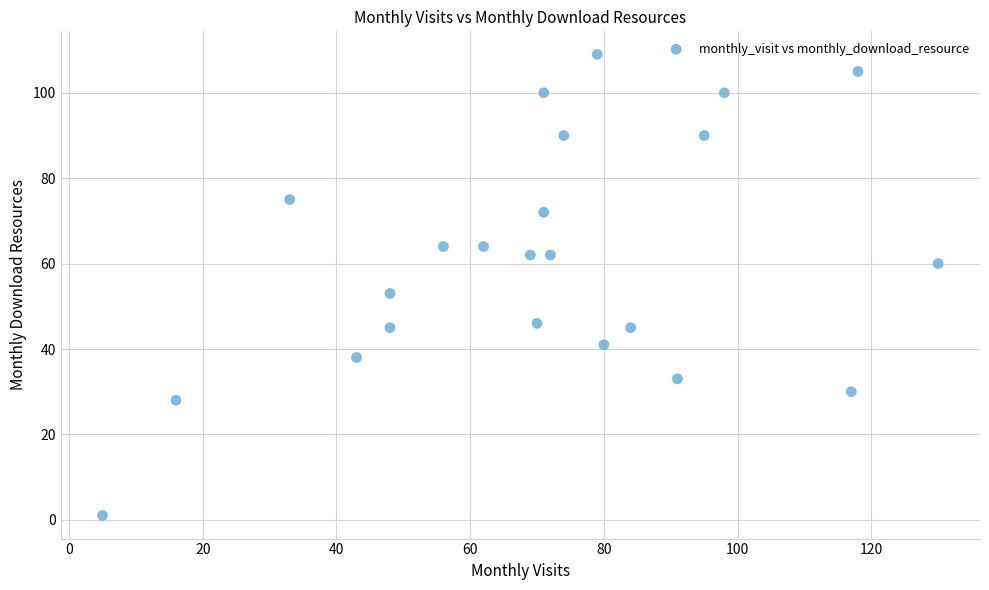

What Y value in the scatter plot is closest to 55?

53